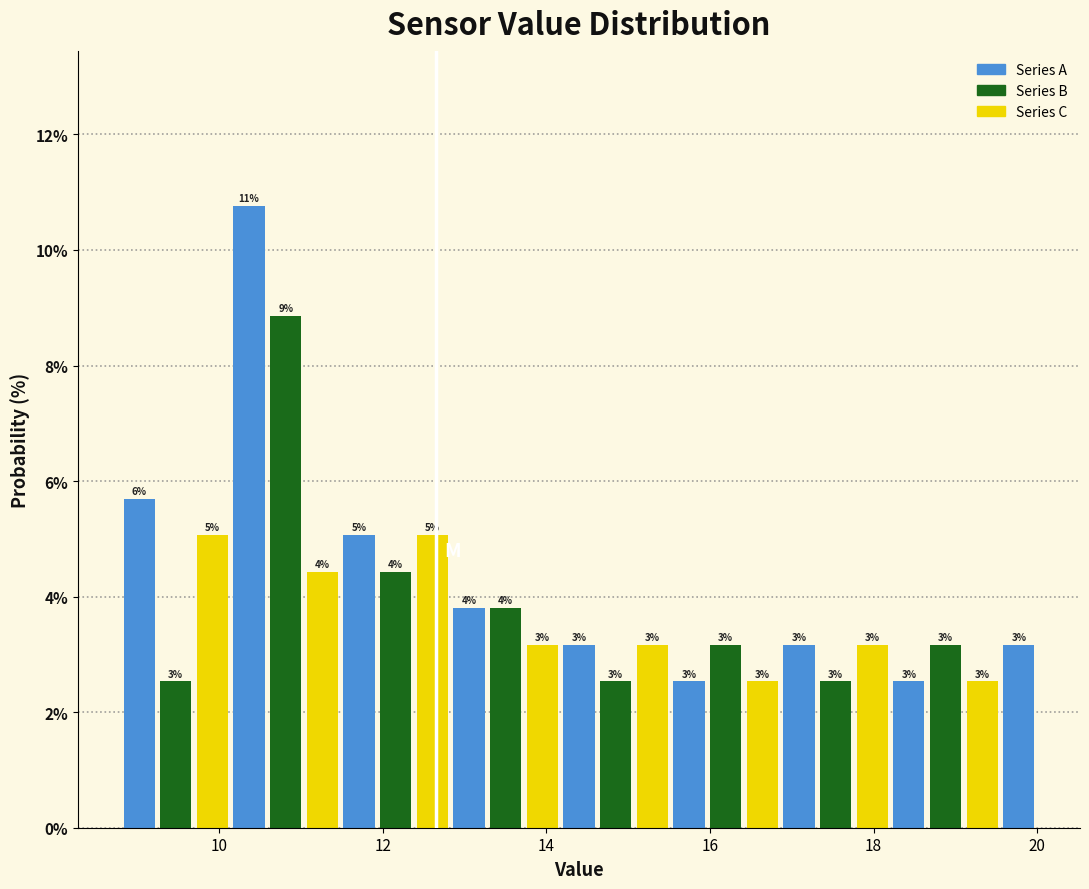

Read against the x-axis, roughly where is the centre of the tallest bar?

10.4